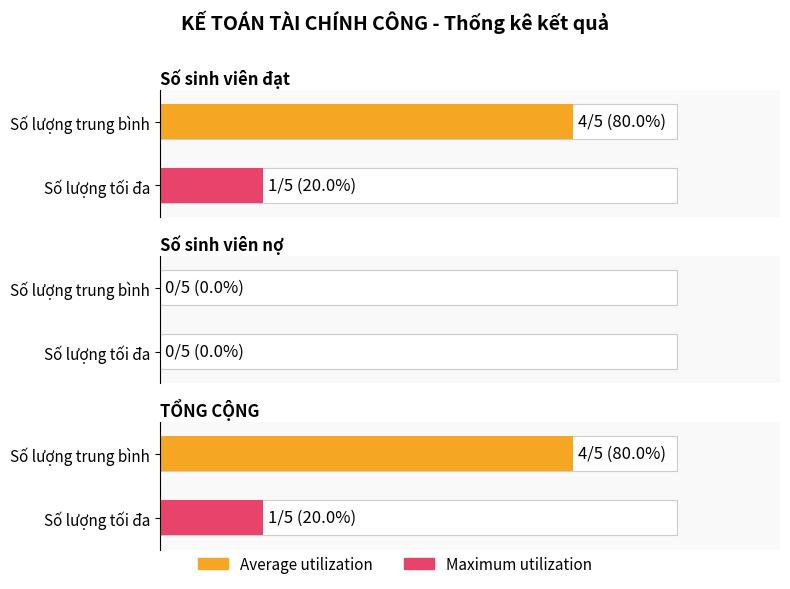

The value of Average utilization at TỔNG CỘNG is 6. True or false?

False